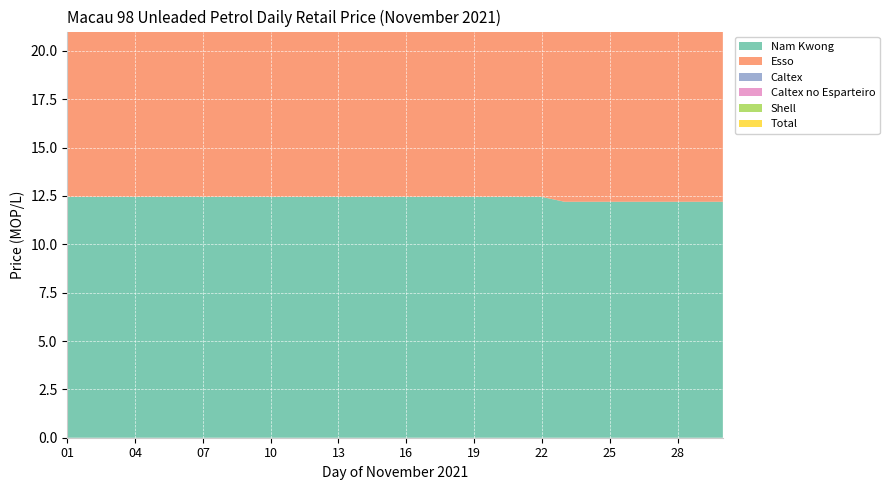

Reading right to left, extract all data points from this chart.

Nam Kwong: 30=12.2	29=12.2	28=12.2	27=12.2	26=12.2	25=12.2	24=12.2	23=12.2	22=12.4	21=12.4	20=12.4	19=12.4	18=12.4	17=12.4	16=12.4	15=12.4	14=12.4	13=12.4	12=12.4	11=12.4	10=12.4	09=12.4	08=12.4	07=12.4	06=12.4	05=12.4	04=12.4	03=12.4	02=12.4	01=12.4
Esso: 30=12.5	29=12.5	28=12.5	27=12.5	26=12.8	25=12.8	24=12.8	23=12.8	22=12.8	21=12.8	20=12.8	19=12.8	18=12.8	17=12.8	16=12.8	15=12.8	14=12.8	13=12.8	12=12.8	11=12.8	10=12.8	09=12.8	08=12.8	07=12.8	06=12.8	05=12.8	04=12.8	03=12.8	02=12.8	01=12.8
Caltex: 30=12.5	29=12.5	28=12.5	27=12.8	26=12.8	25=12.8	24=12.8	23=12.8	22=12.8	21=12.8	20=12.8	19=12.8	18=12.8	17=12.8	16=12.8	15=12.8	14=12.8	13=12.8	12=12.8	11=12.8	10=12.8	09=12.8	08=12.8	07=12.8	06=12.8	05=12.8	04=12.8	03=12.8	02=12.8	01=12.8
Caltex no Esparteiro: 30=11.8	29=11.8	28=11.8	27=11.9	26=11.9	25=11.9	24=11.9	23=11.9	22=11.9	21=11.9	20=11.9	19=11.9	18=11.9	17=11.9	16=11.9	15=11.9	14=11.9	13=11.9	12=11.9	11=11.9	10=11.9	09=11.9	08=11.9	07=11.9	06=11.9	05=11.9	04=11.9	03=11.9	02=11.9	01=11.9
Shell: 30=12.5	29=12.8	28=12.8	27=12.8	26=12.8	25=12.8	24=12.8	23=12.8	22=12.8	21=12.8	20=12.8	19=12.8	18=12.8	17=12.8	16=12.8	15=12.8	14=12.8	13=12.8	12=12.8	11=12.8	10=12.8	09=12.8	08=12.8	07=12.8	06=12.8	05=12.8	04=12.8	03=12.8	02=12.8	01=12.8
Total: 30=12.5	29=12.5	28=12.5	27=12.8	26=12.8	25=12.8	24=12.8	23=12.8	22=12.8	21=12.8	20=12.8	19=12.8	18=12.8	17=12.8	16=12.8	15=12.8	14=12.8	13=12.8	12=12.8	11=12.8	10=12.8	09=12.8	08=12.8	07=12.8	06=12.8	05=12.8	04=12.8	03=12.8	02=12.8	01=12.8